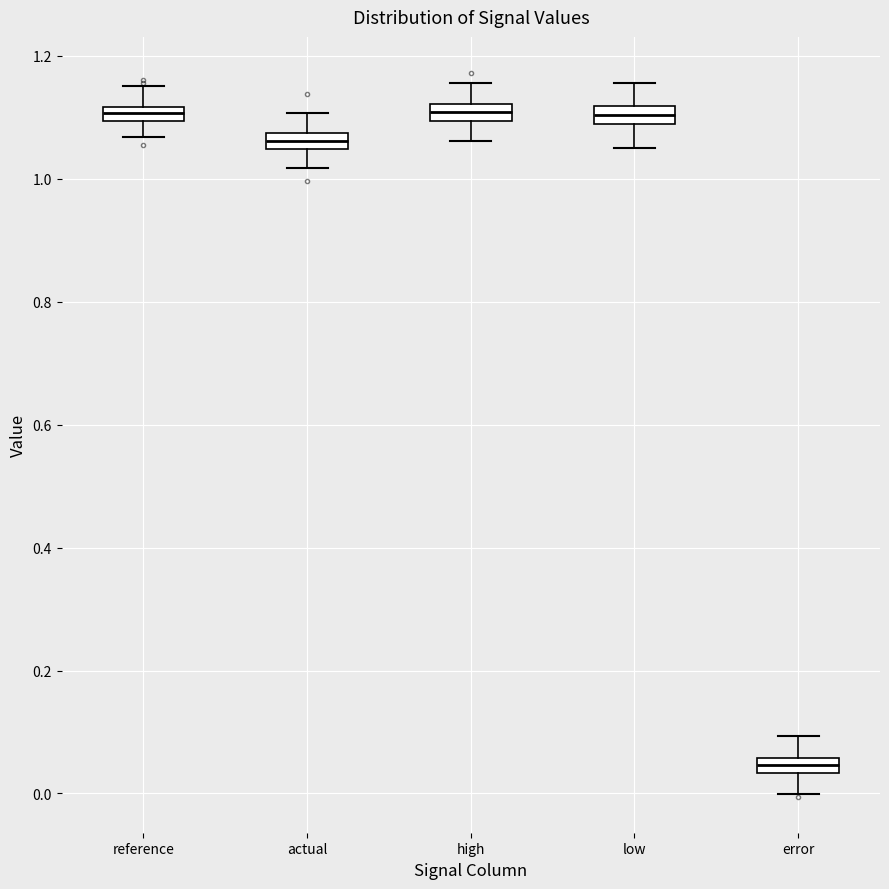

Where does the median line of the box for actual sit on the y-axis? The values are not printed on the chart, so give them approximately, as read against the axis.

1.06